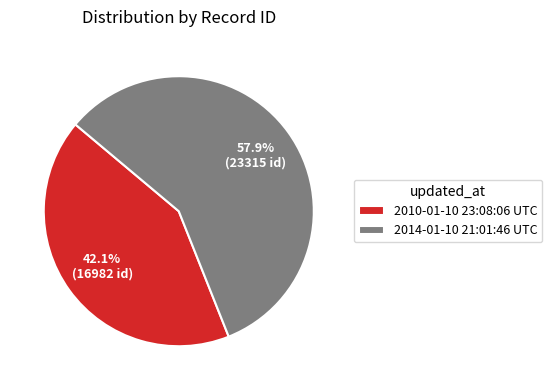

Between 2014-01-10 21:01:46 UTC and 2010-01-10 23:08:06 UTC, which is larger?

2014-01-10 21:01:46 UTC